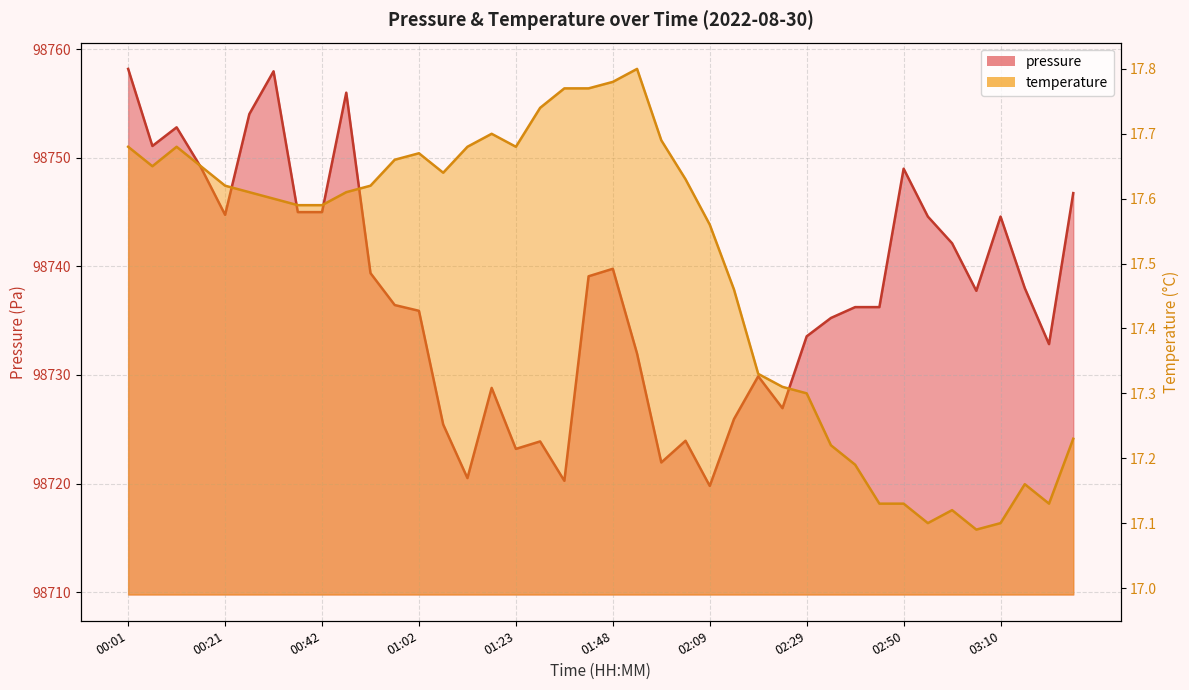

Which category has the highest value in the pressure series?

00:01